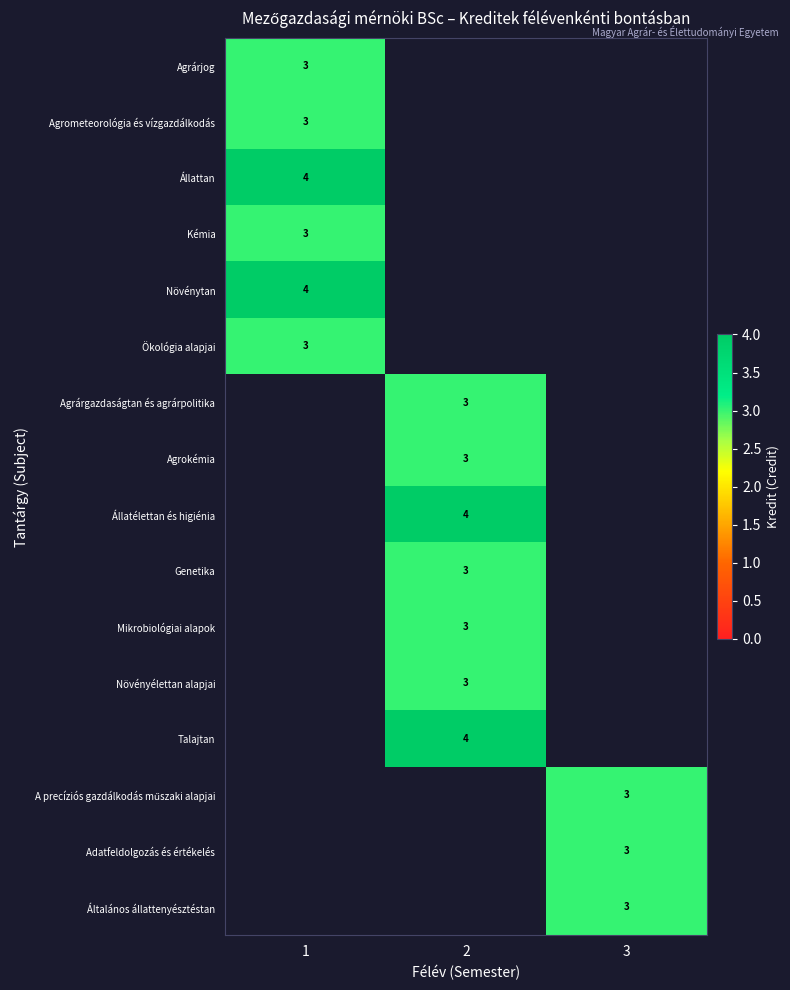

At which category does the chart reach its minimum across all series?

1